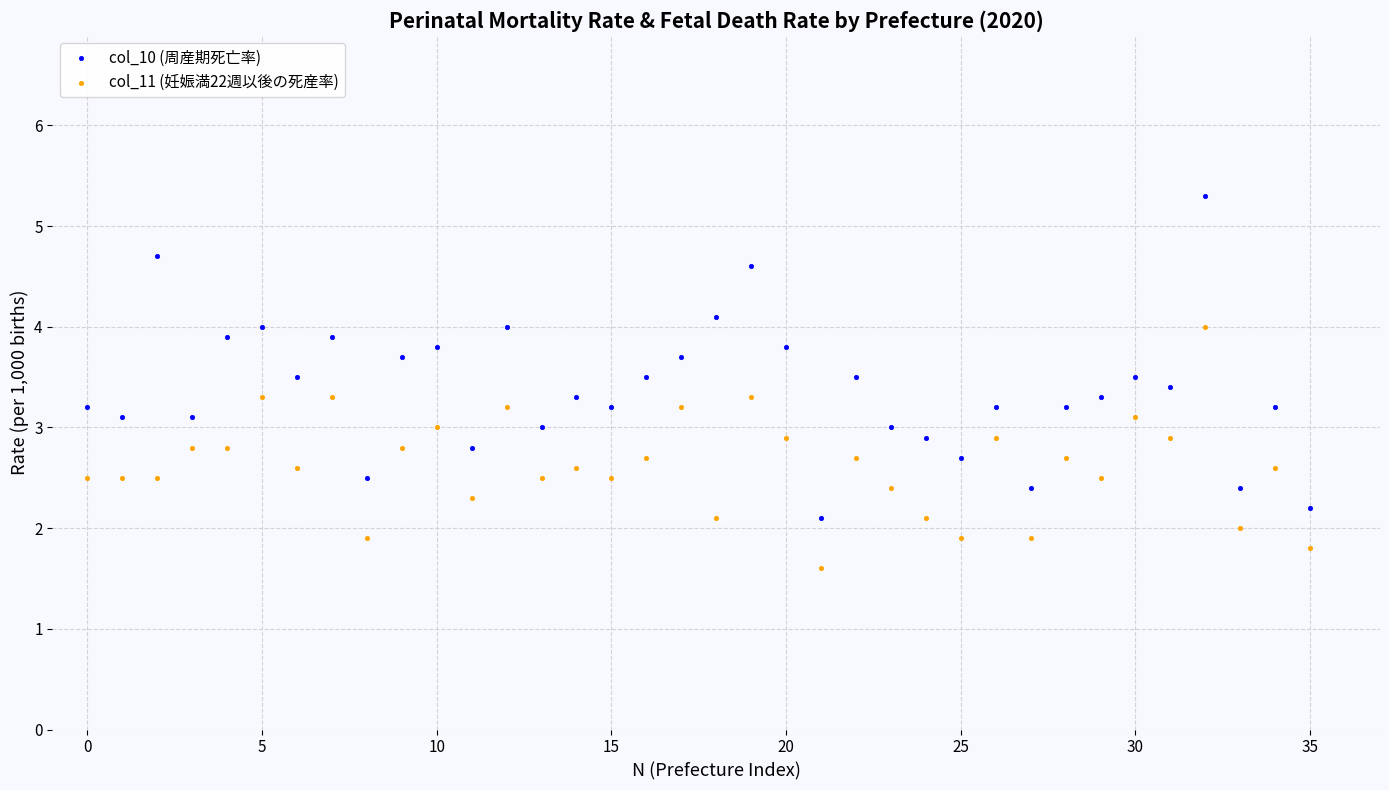

Which series has the largest Y range (max minus min)?

col_10 (周産期死亡率)